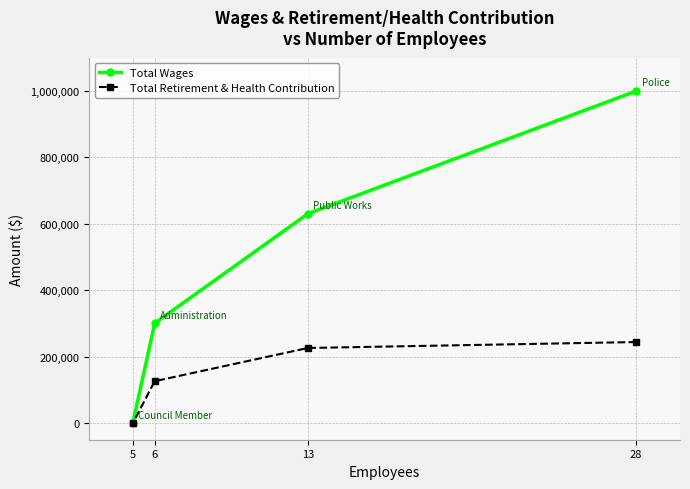

Which has a higher value, 5 or 28?

28